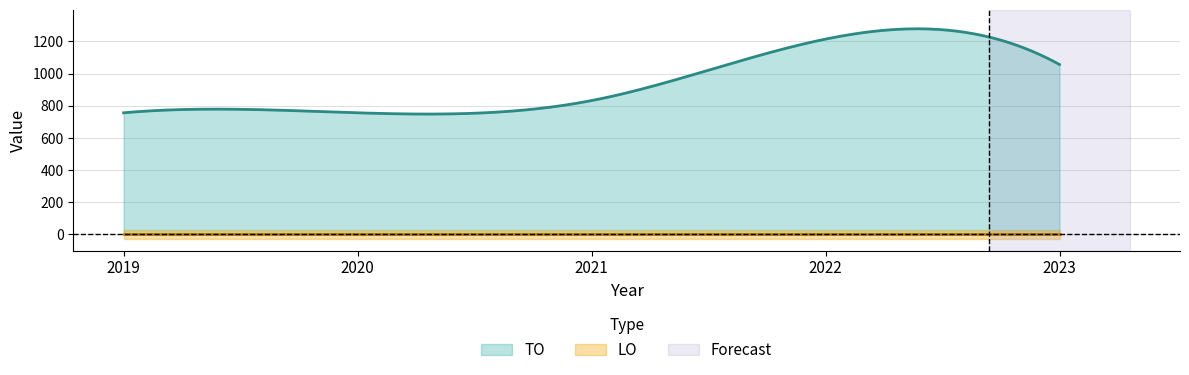

How many lines are shown in the chart?

2